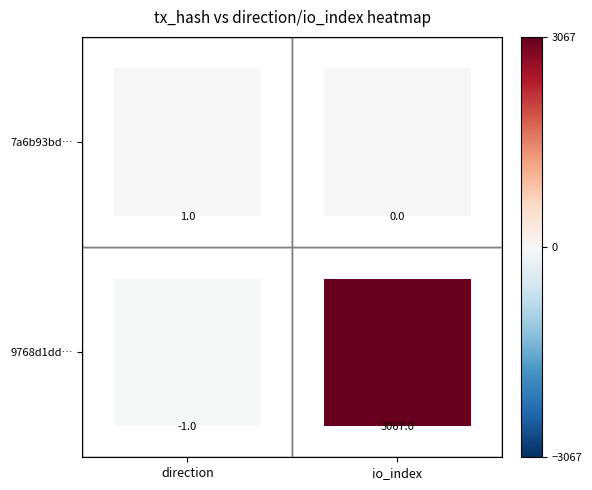

Count the 9768d1dda28c24e430c2292361d094808f5fa57 values in the range -1 to 3067.

2